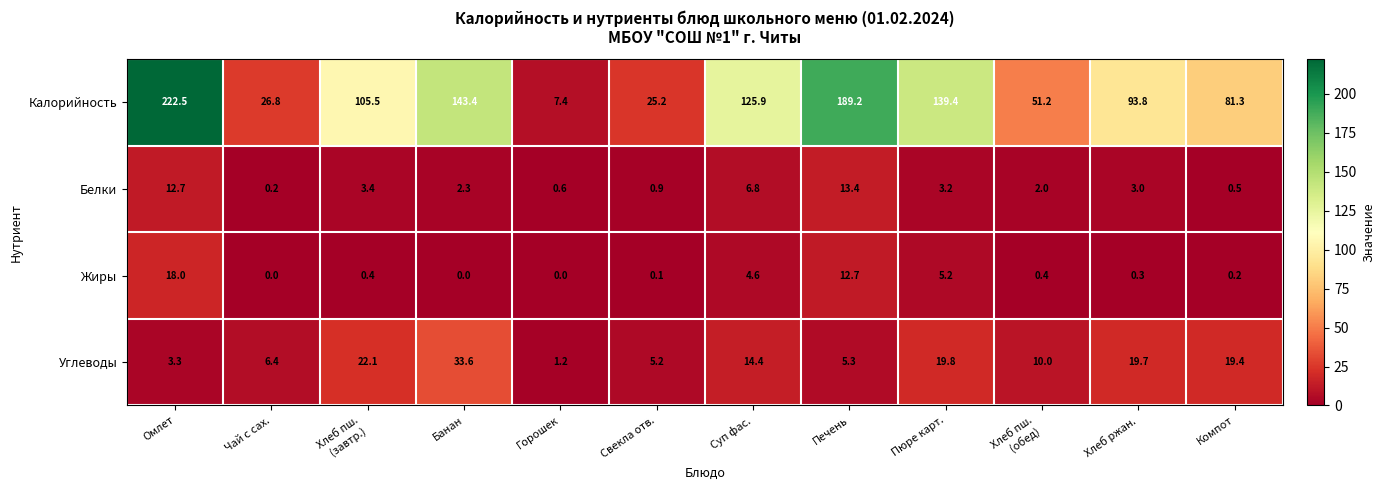

Read the Углеводы value at Печень.

5.3